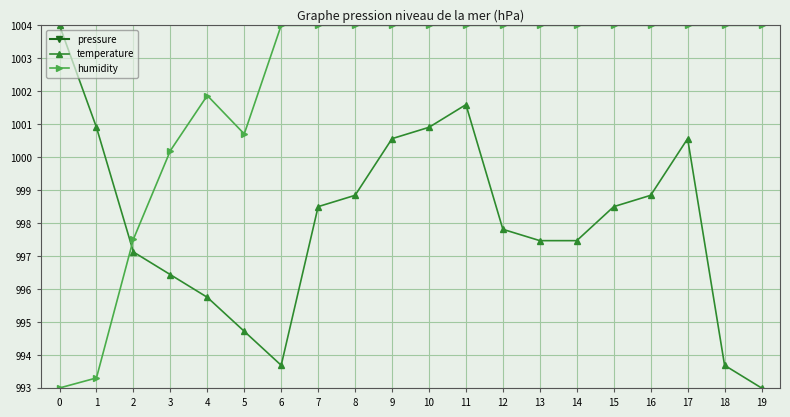

Which label corresponds to the smallest value in the chart?

19